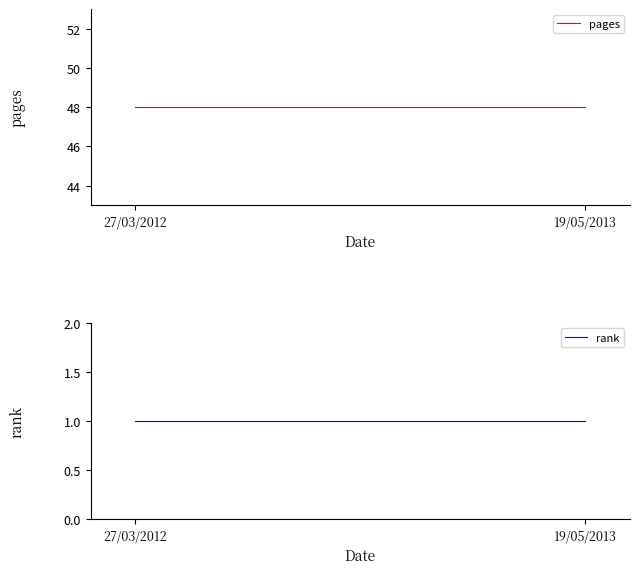

What is the average value of the rank series?

1